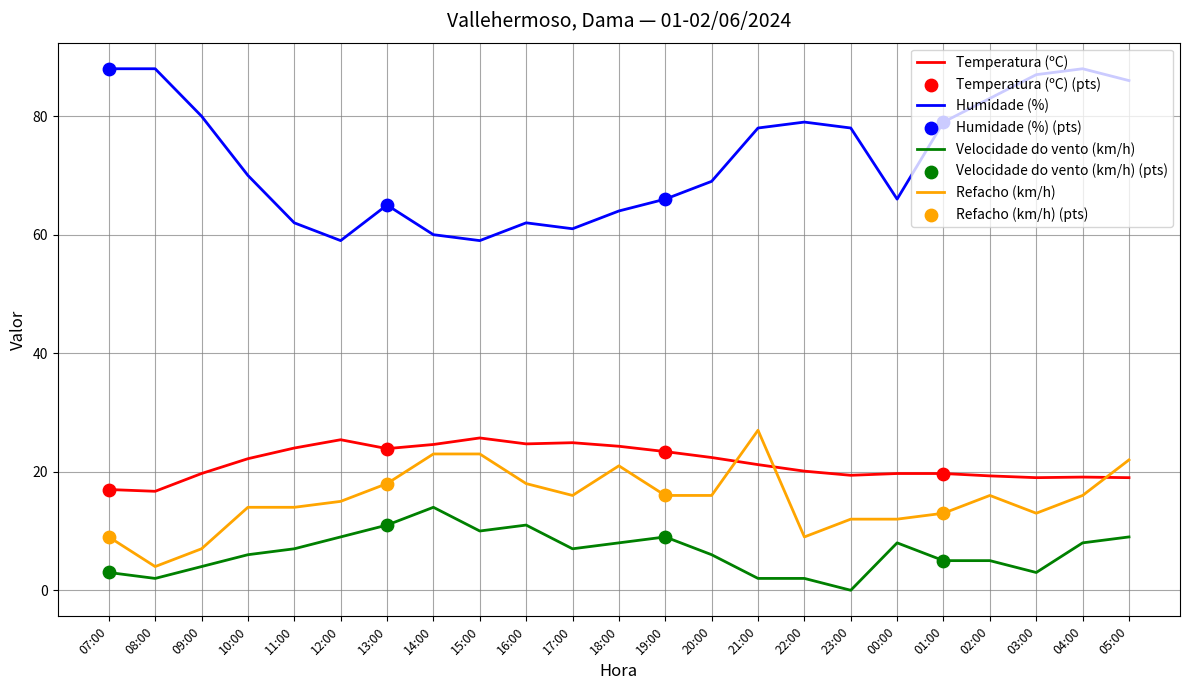

Which series has the largest total across all categories?

Humidade (%)